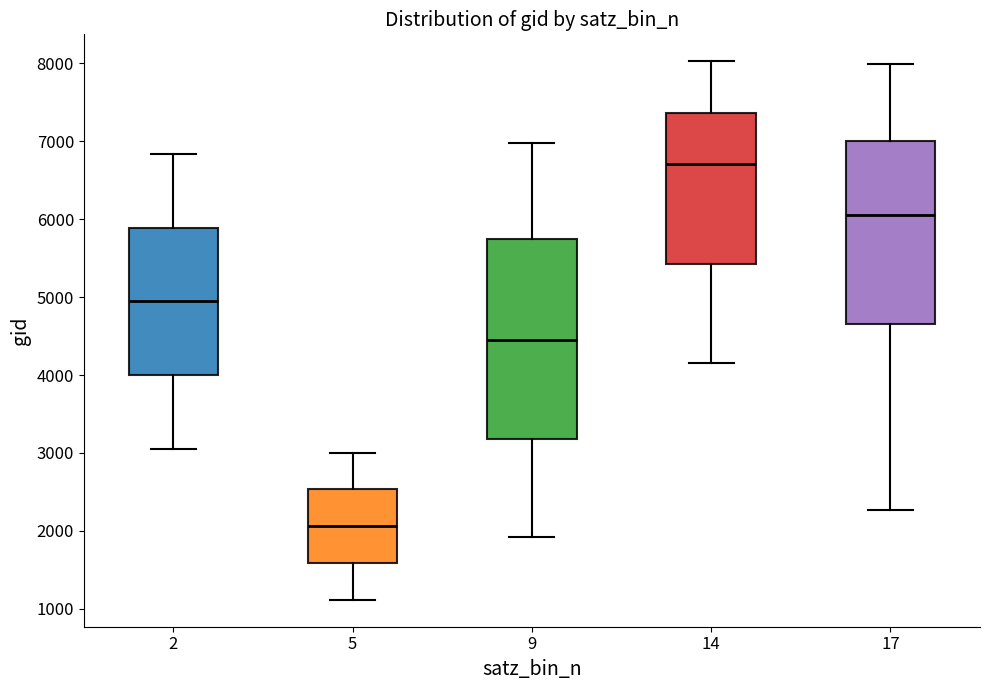

Which box has the lowest median line?

5